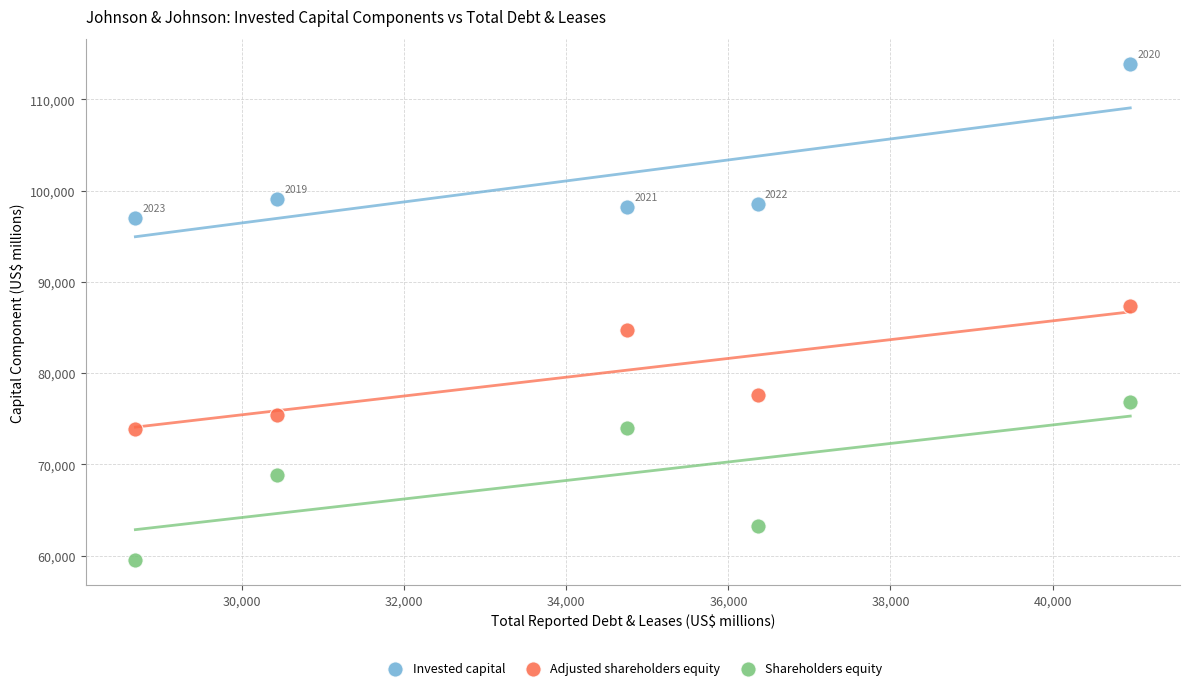

What is the X range (max minus min) for the scatter plot?

12278